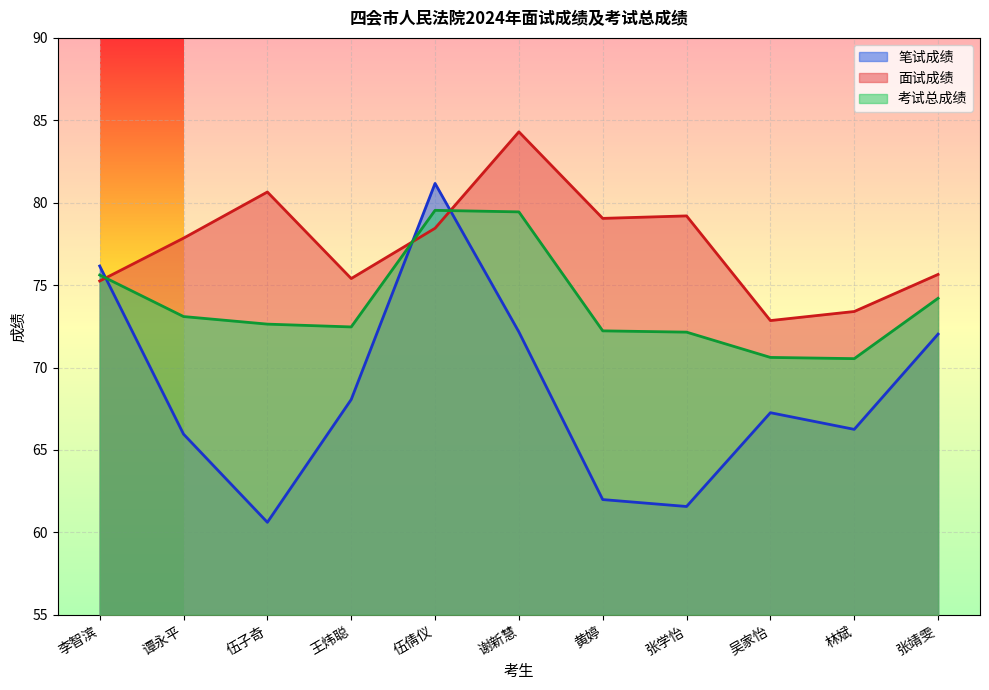

Between which two adjacent categories do 考试总成绩 and 面试成绩 first intersect?

李智滨 and 谭永平